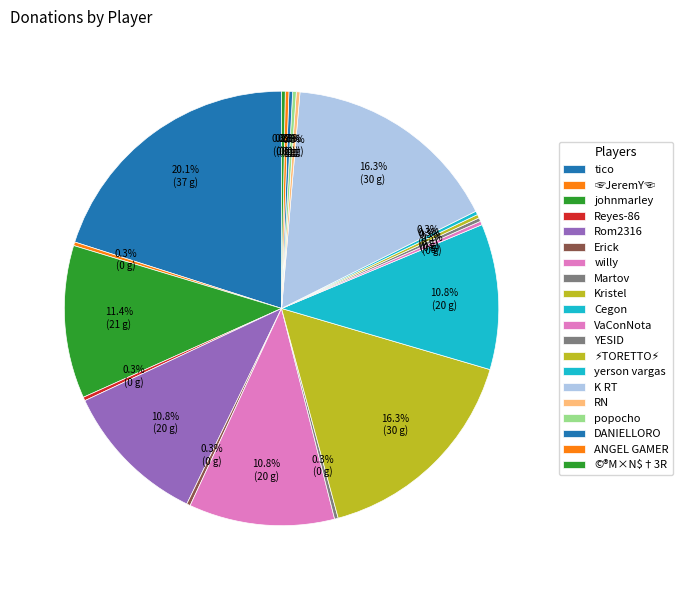

How many slices are in this pie chart?

20